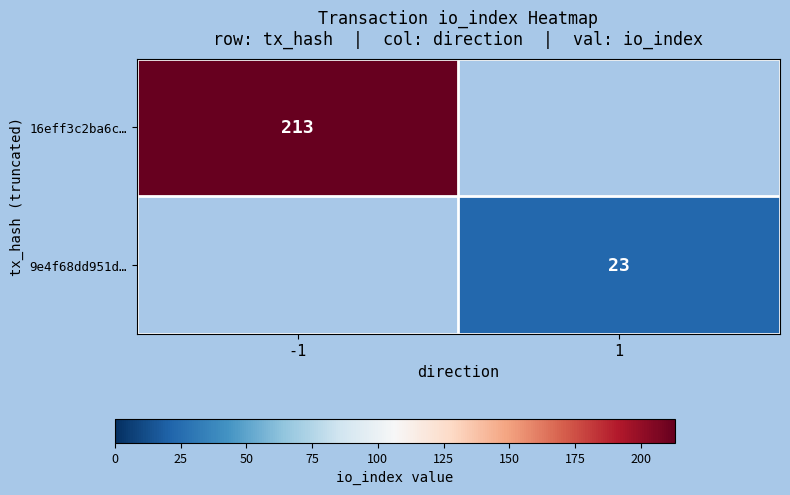

True or false: 16eff3c2ba6c… has a value of 364 at -1.

False